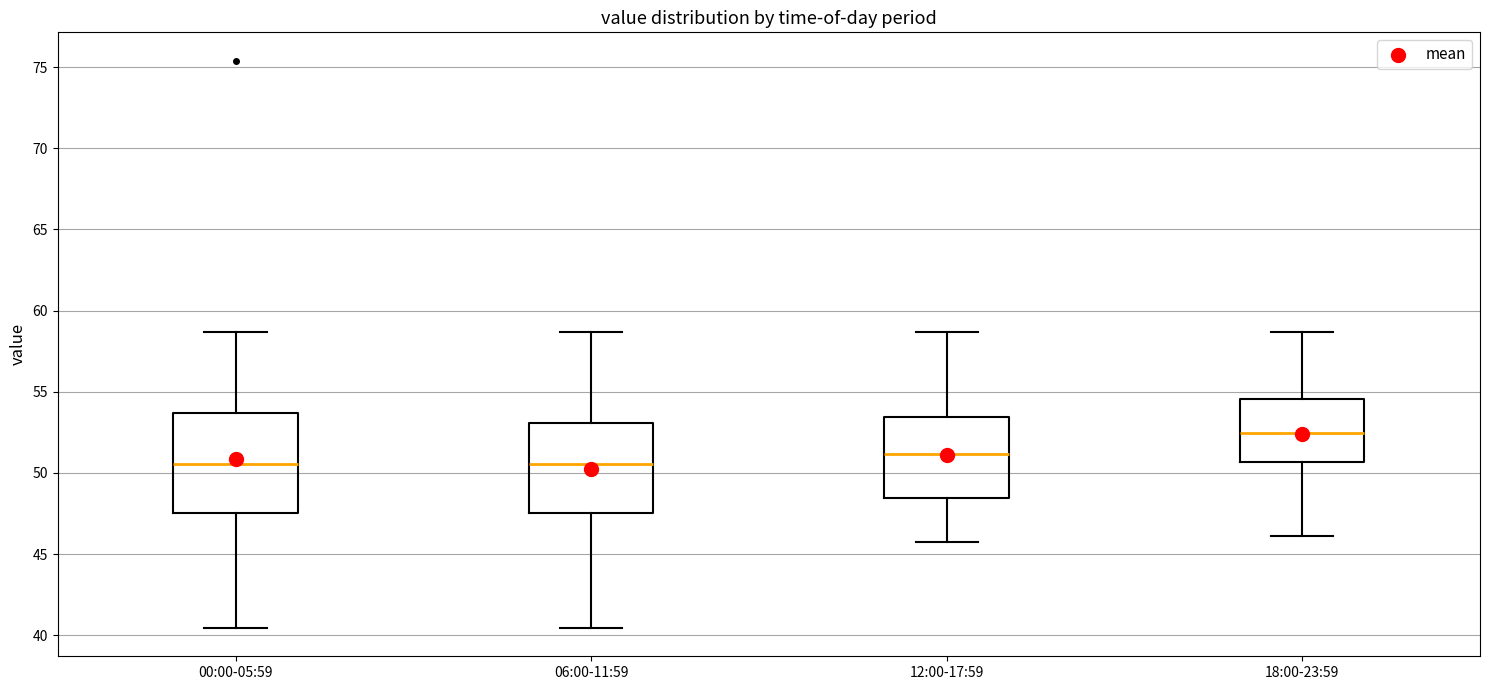

Where does the upper whisker of the box for 12:00-17:59 end on the y-axis? The values are not printed on the chart, so give them approximately, as read against the axis.

58.5